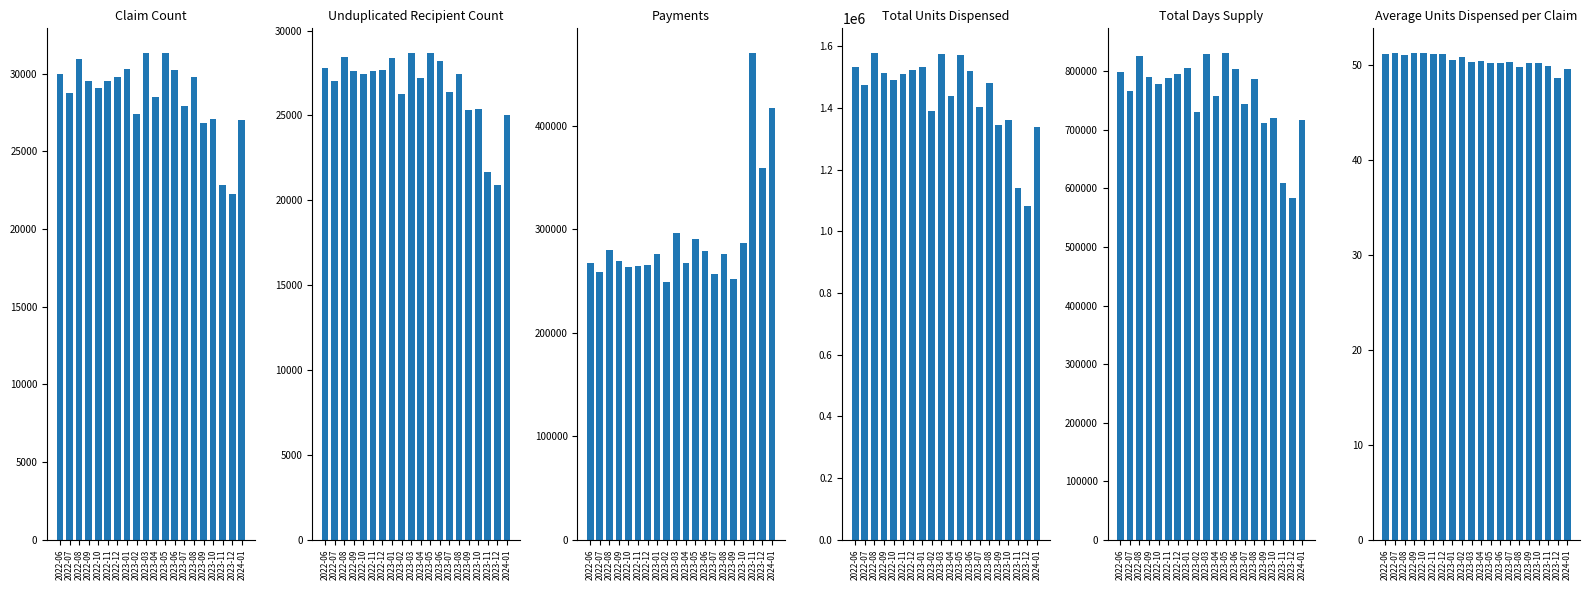

At which category is the sum across all series the highest?

2023-03